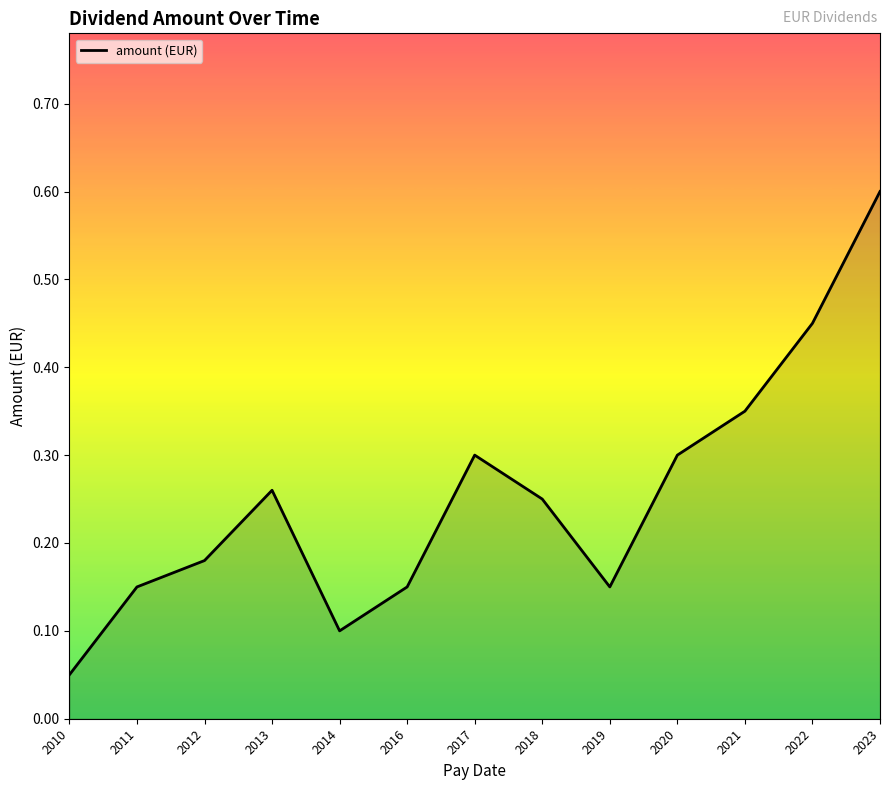

What is the change in value from 2018 to 2019?

-0.1